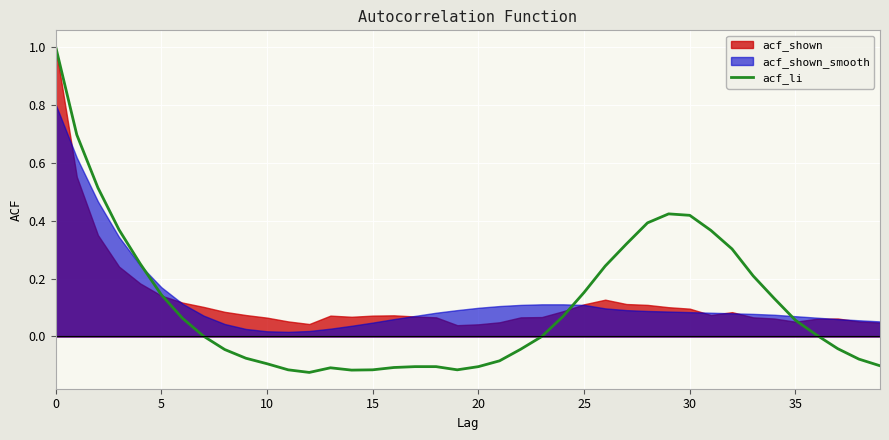

How many data points are less than 0?

18